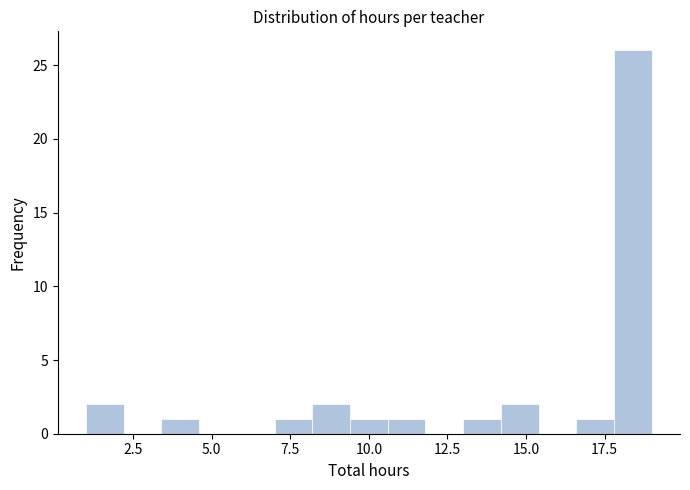

Read against the x-axis, roughly where is the centre of the tallest bar?

18.5